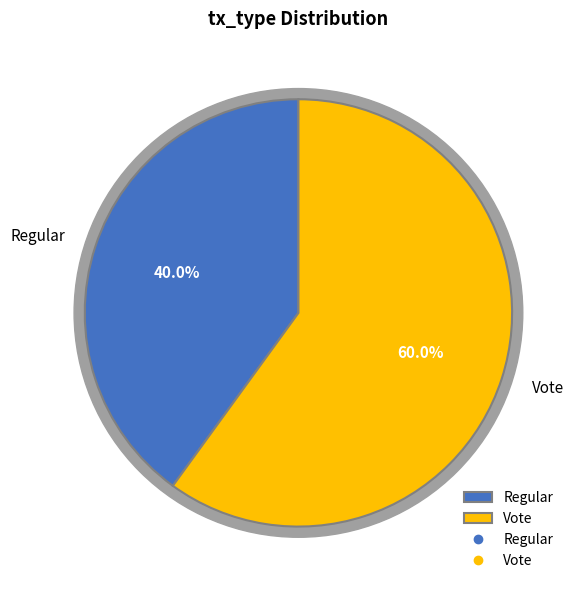

What percentage is the Vote slice, to the nearest percent?

60%